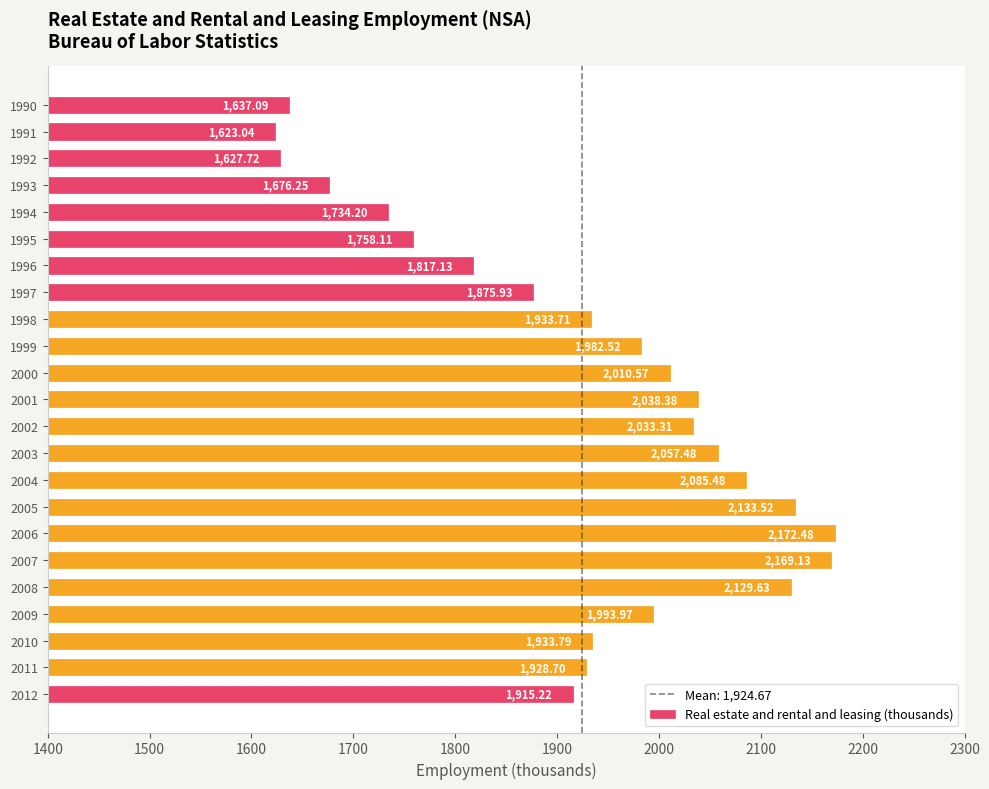

List the labels in order of value, largest first.

2006, 2007, 2005, 2008, 2004, 2003, 2001, 2002, 2000, 2009, 1999, 2010, 1998, 2011, 2012, 1997, 1996, 1995, 1994, 1993, 1990, 1992, 1991